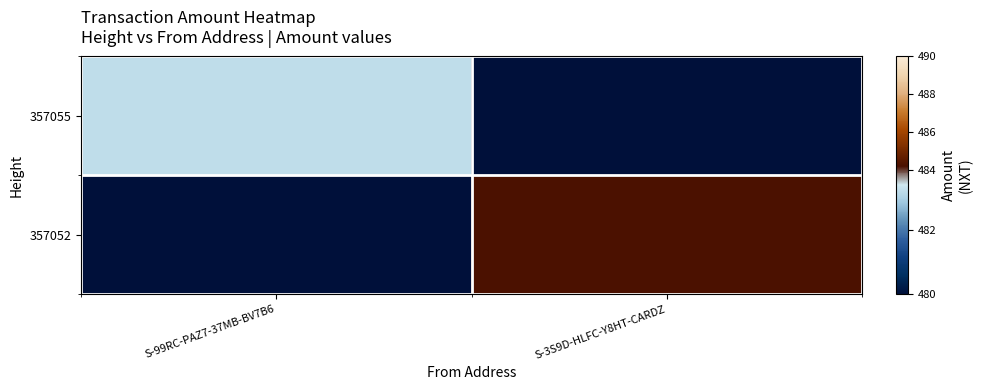

What is the difference between the highest and lowest values at S-3S9D-HLFC-Y8HT-CARDZ?

484.2